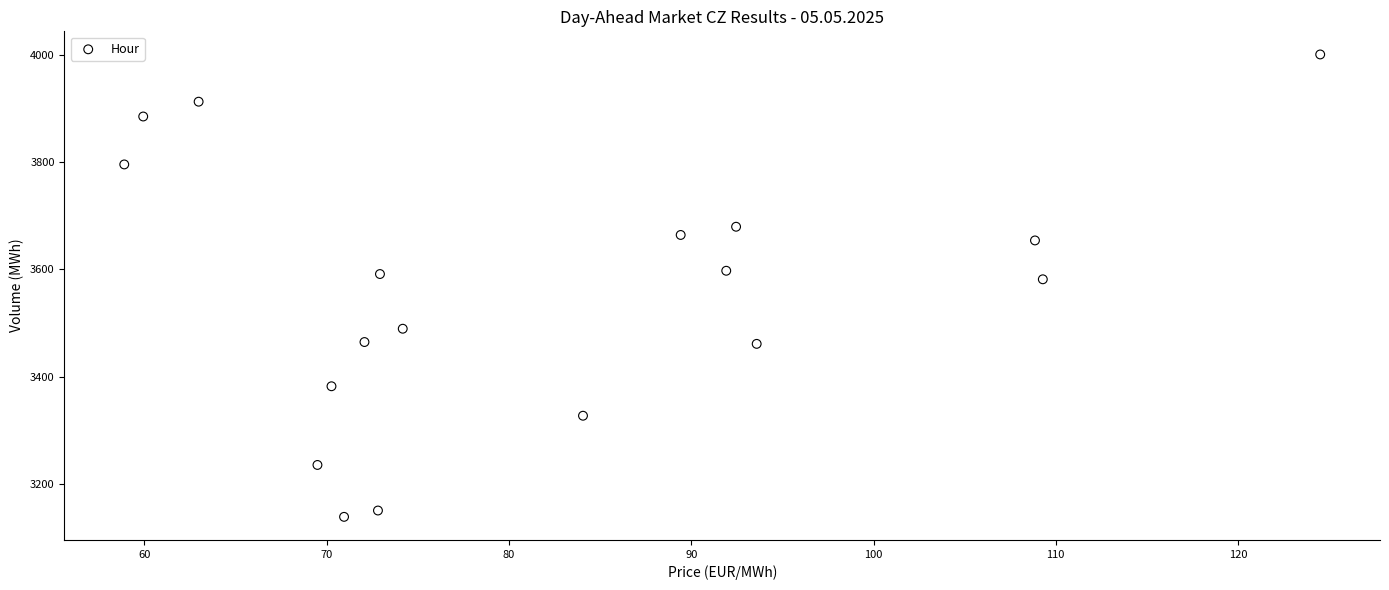

What is the range of X values (max minus min)?

65.6